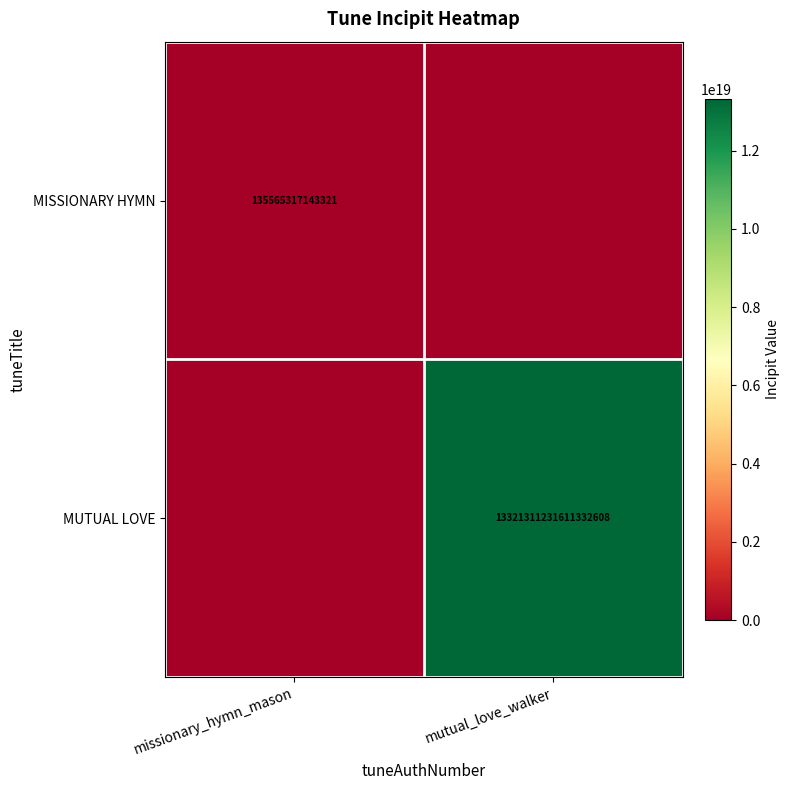

The value of MUTUAL LOVE at mutual_love_walker is 13321311231611332608. True or false?

True